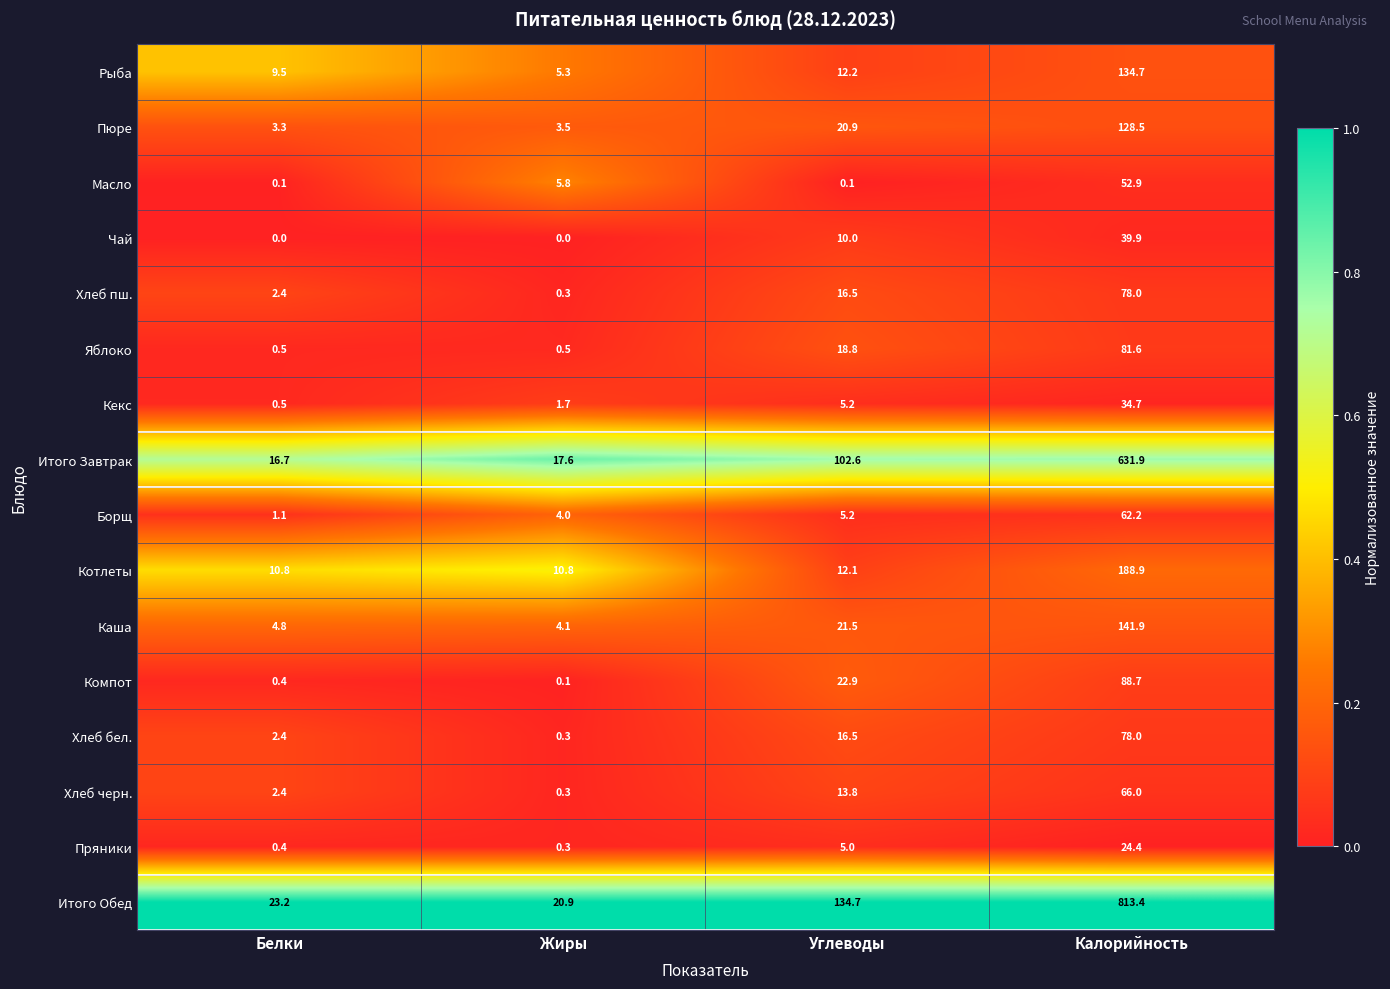

Is the value of Хлеб пш. at Калорийность greater than the value of Масло at Калорийность?

Yes